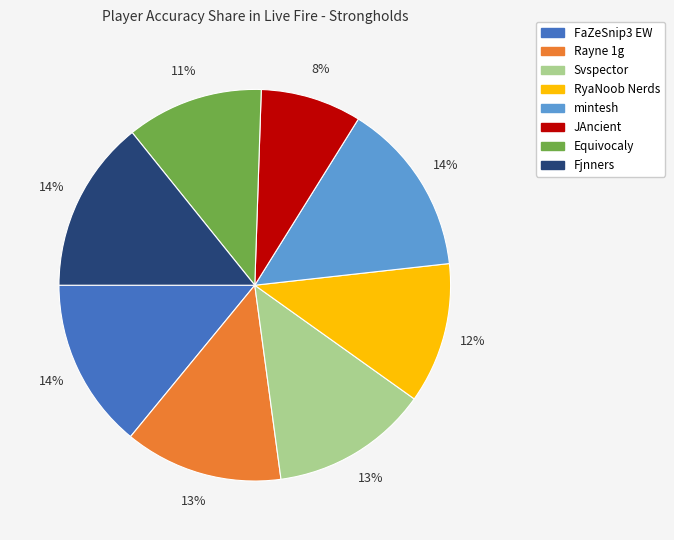

What is the smallest slice in the pie chart?

JAncient